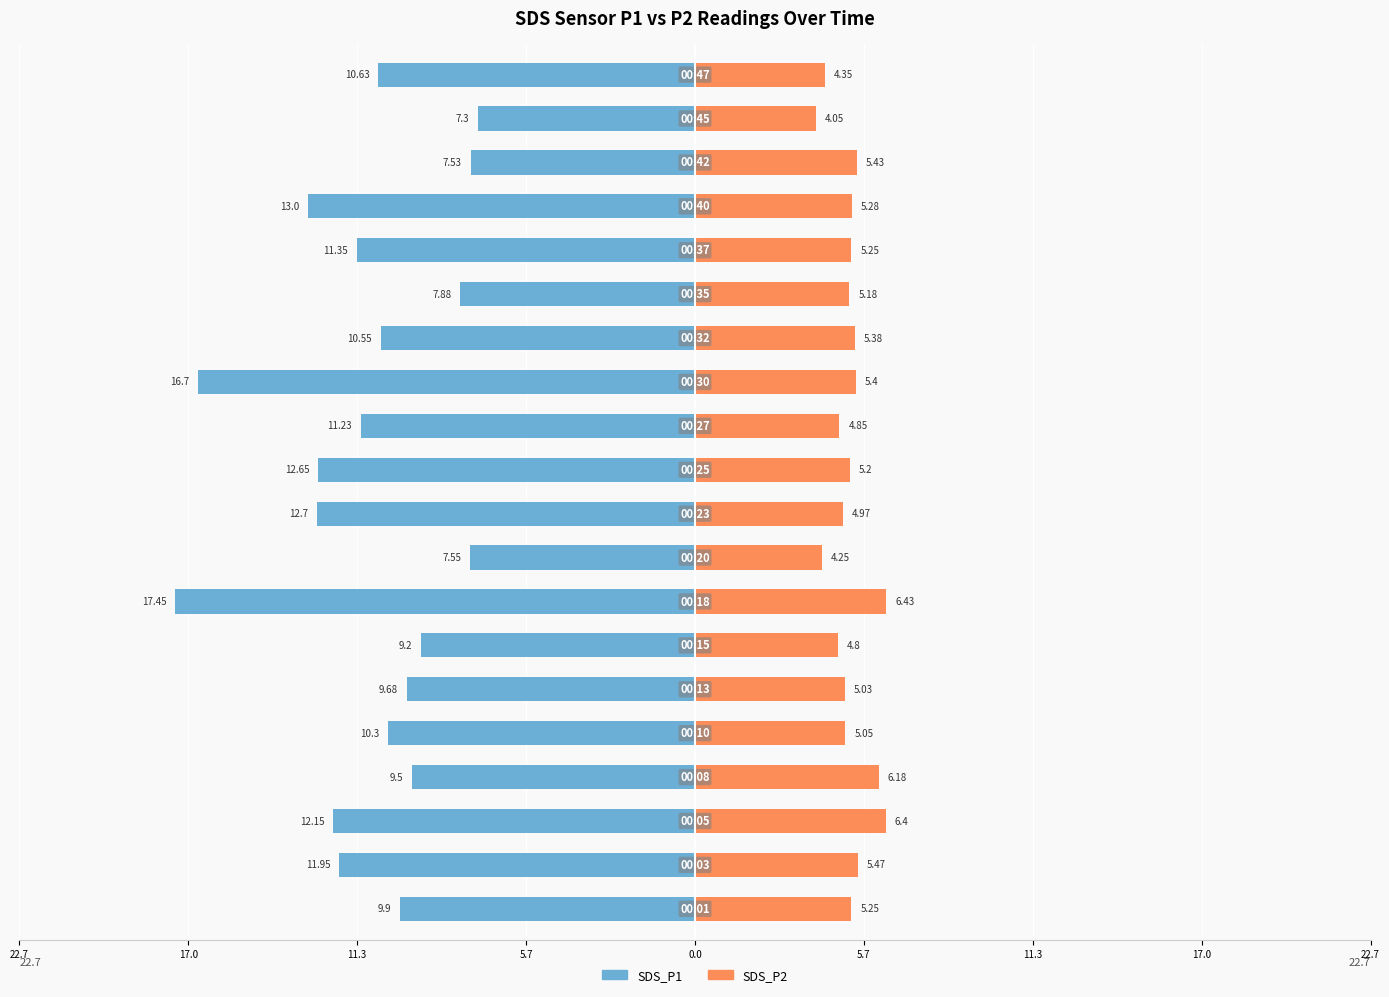

What is the value of the SDS_P1 bar at the 20th from the left?

-10.6